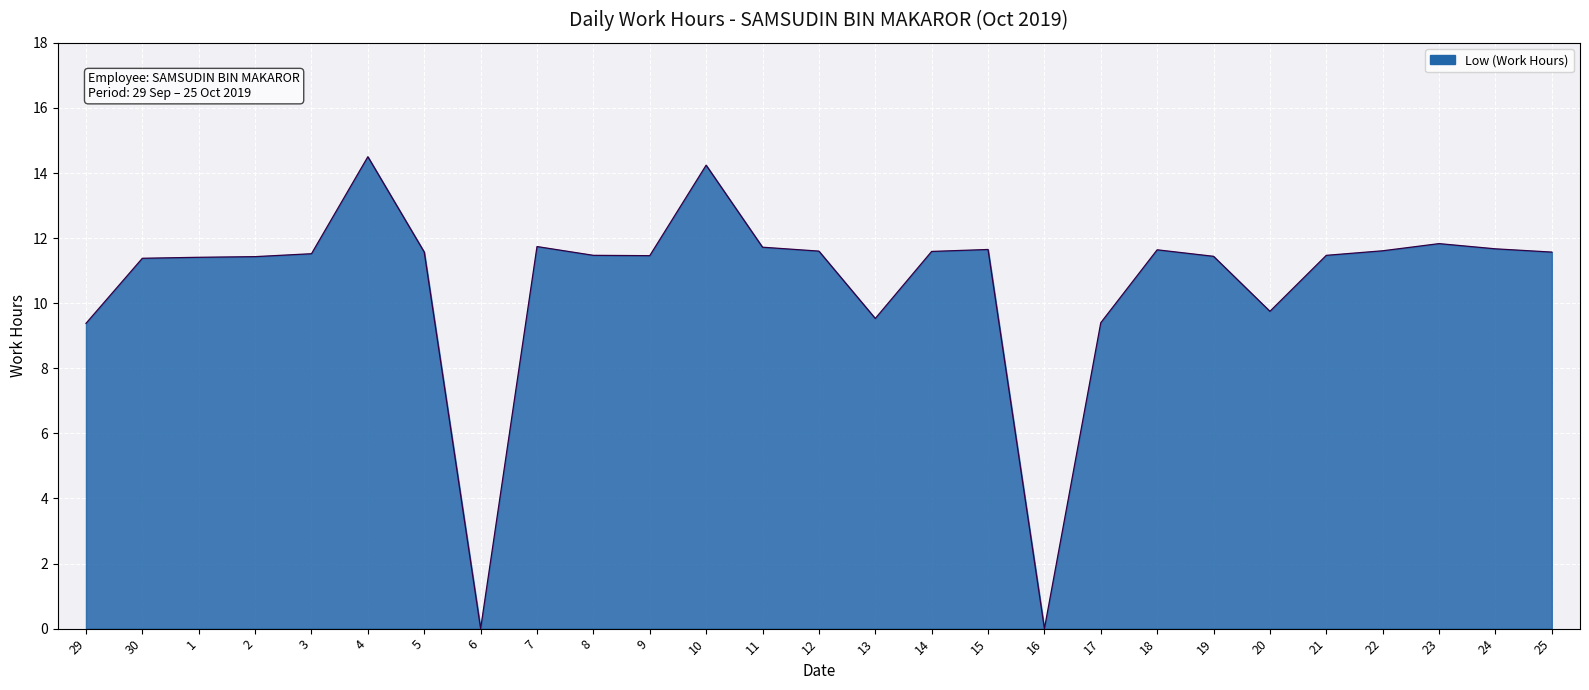

What is the difference between the values at 25 and 18?

0.1